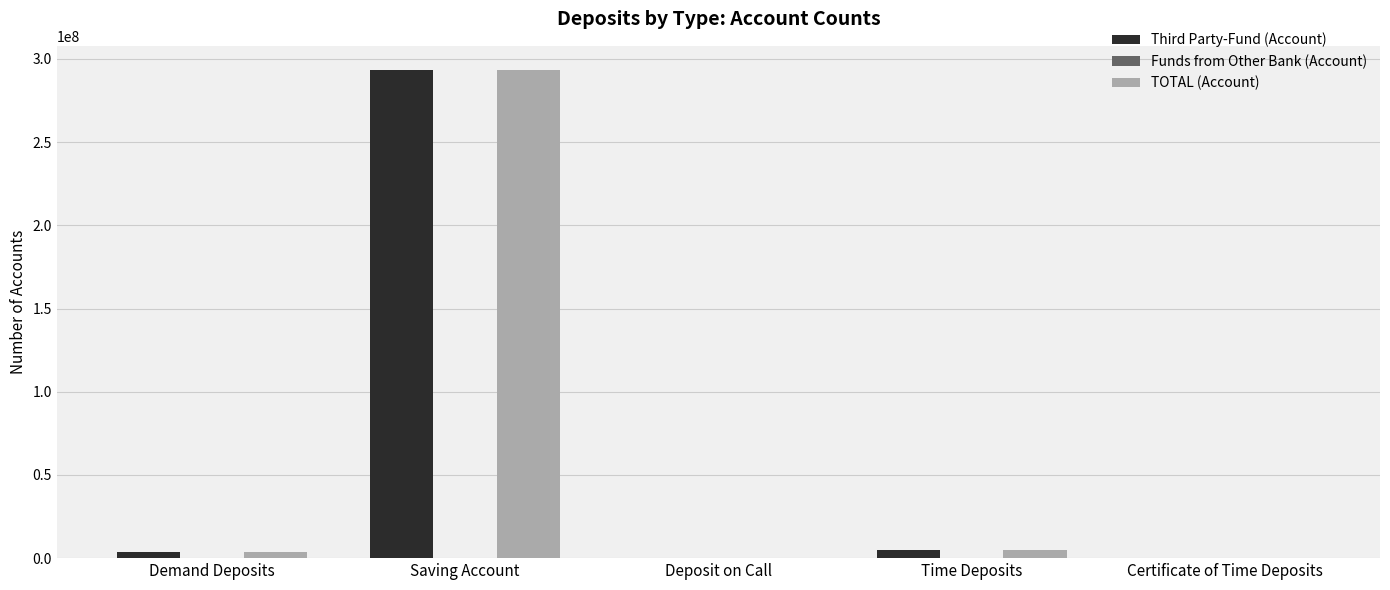

At which category does the chart reach its peak across all series?

Saving Account